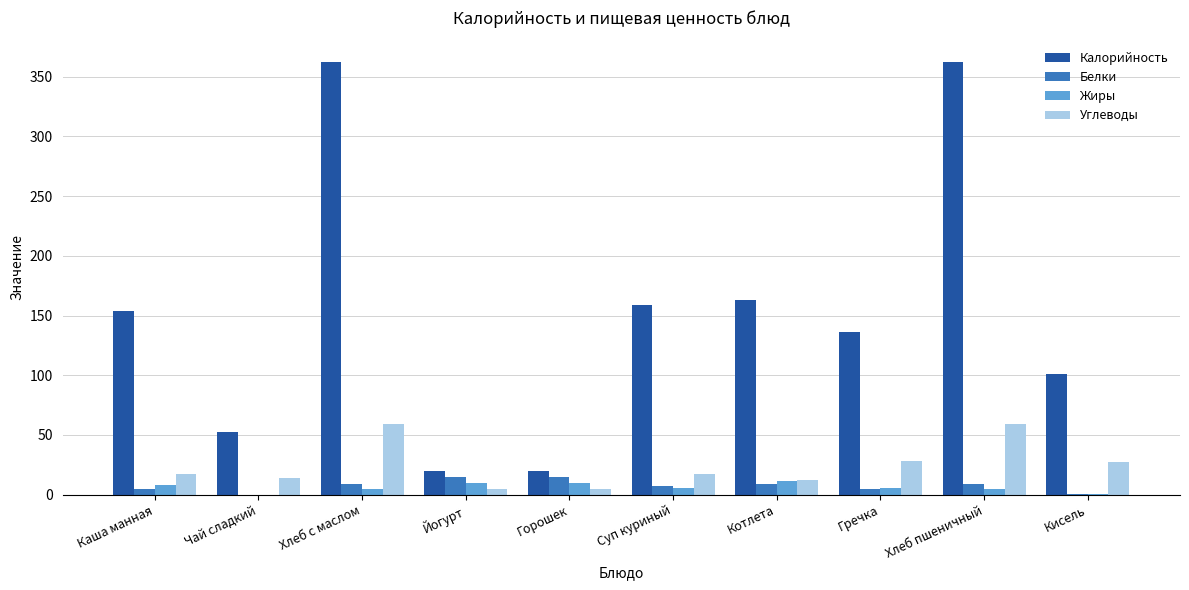

Is it true that Белки equals 0.0 at Чай сладкий?

True